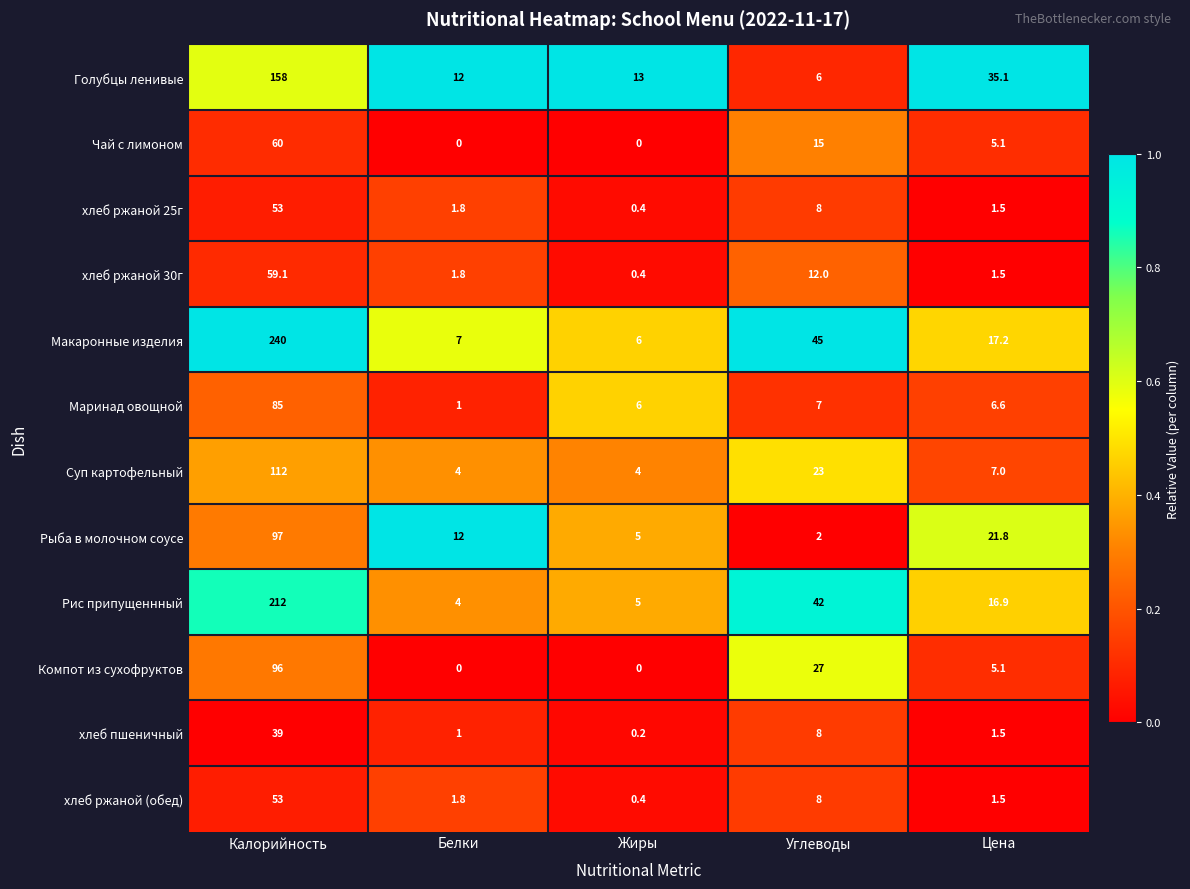

List the labels in order of хлеб ржаной 30г value, smallest first.

Жиры, Цена, Белки, Углеводы, Калорийность